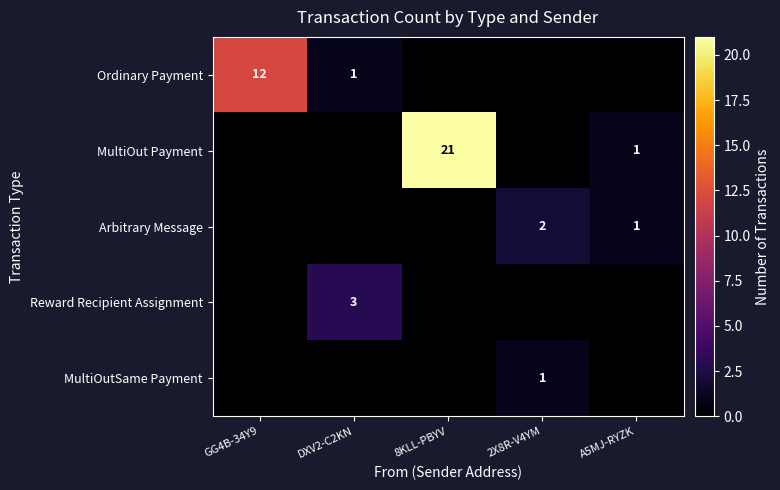

Is it true that Arbitrary Message equals 2 at 2X8R-V4YM?

True